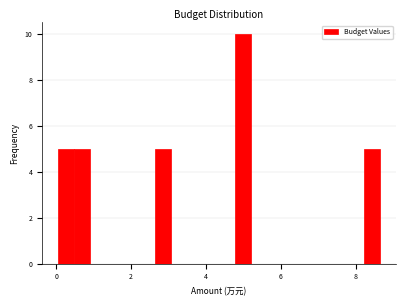

Around what value on the x-axis is the tallest bar? Give the approximate position of its centre, as read against the axis.

5.0